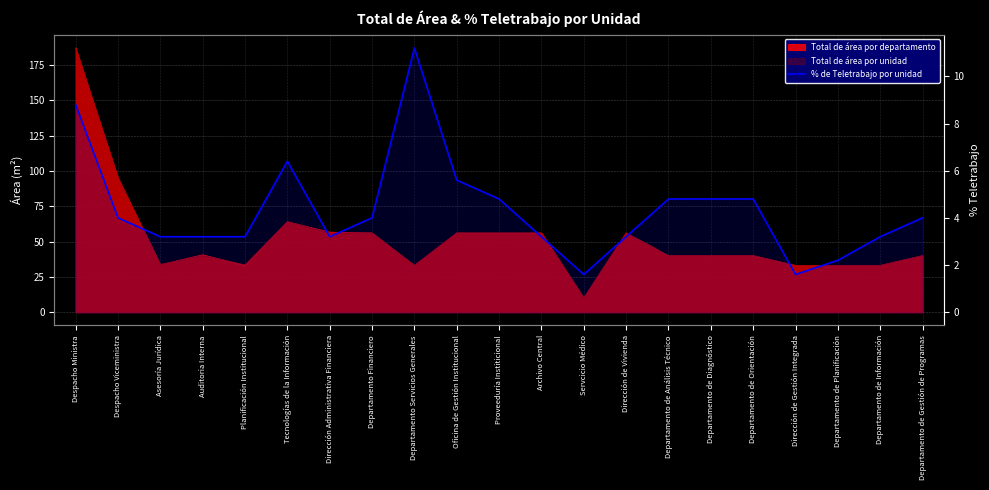

List the labels in order of value, largest first.

Departamento Servicios Generales, Despacho Ministra, Tecnologías de la Información, Oficina de Gestión Institucional, Proveeduría Institicional, Departamento de Análisis Técnico, Departamento de Diagnóstico, Departamento de Orientación, Despacho Viceministra, Departamento Financiero, Departamento de Gestión de Programas, Asesoría Jurídica, Auditoria Interna, Planificación Institucional, Dirección Administrativa Financiera, Archivo Central, Dirección de Vivienda, Departamento de Información, Departamento de Planificación, Servcicio Médico, Dirección de Gestión Integrada